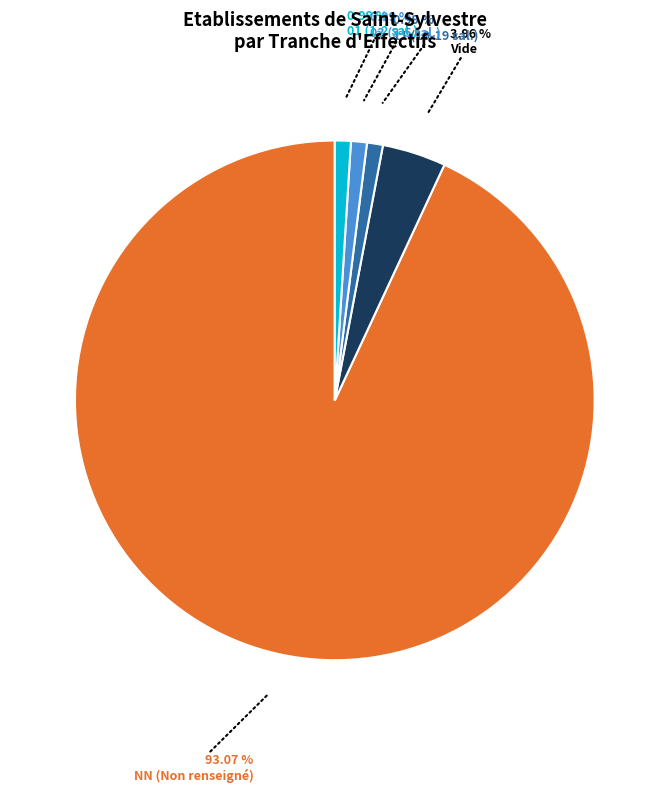

How many segments does this pie chart have?

5